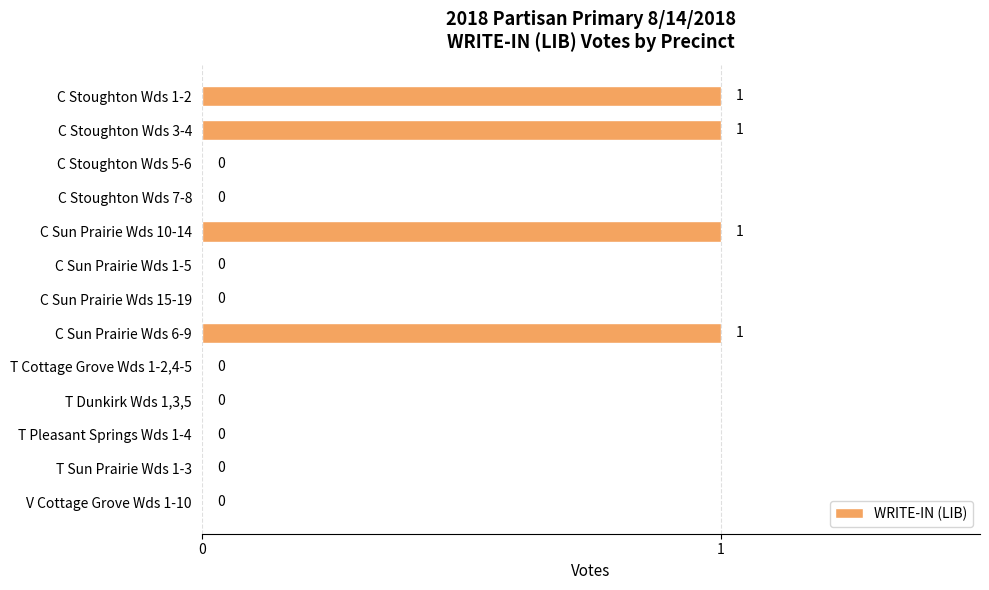

The chart shows a value of 1 at C Sun Prairie Wds 10-14. True or false?

True